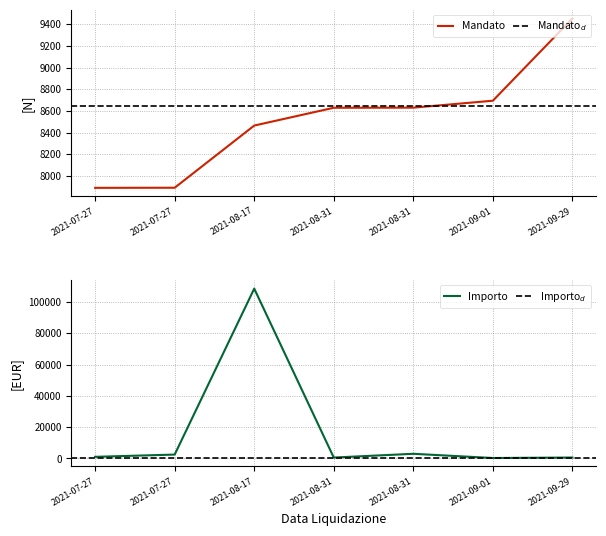

Which label corresponds to the largest value in the chart?

2021-08-17